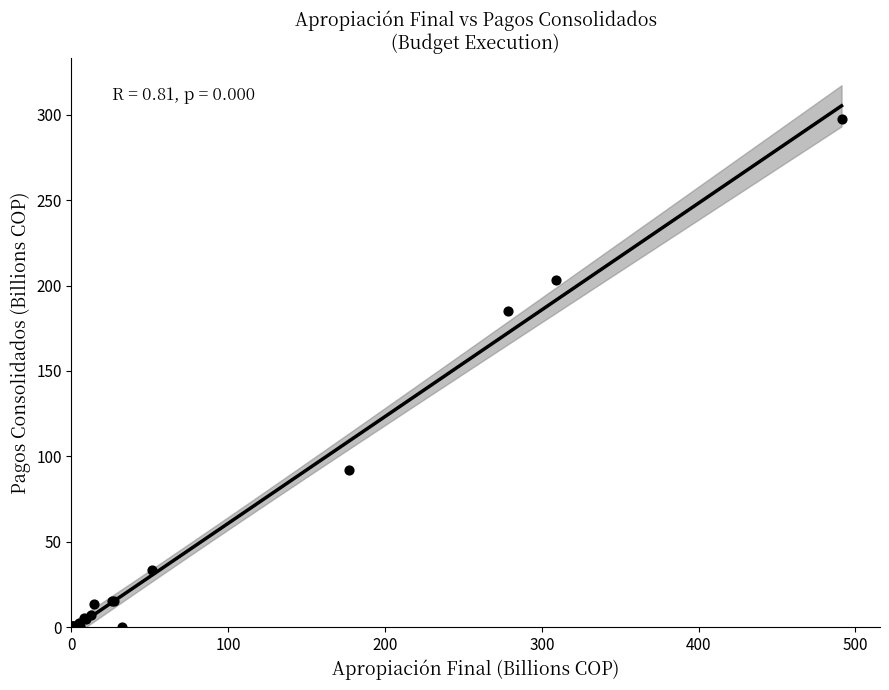

What Y value in the scatter plot is closest to 148?

185.1